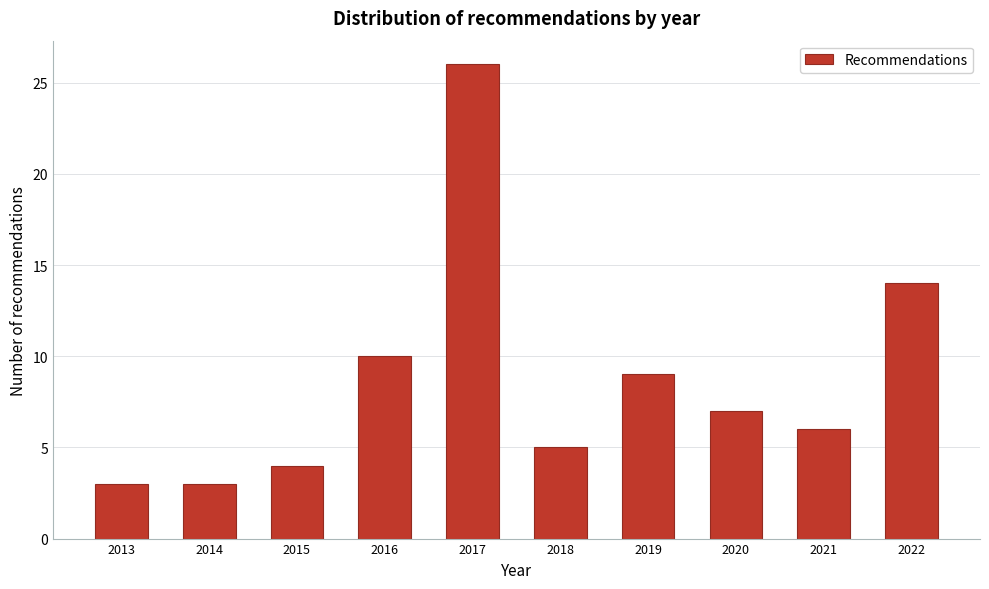

Reading right to left, what are all the values shown in this chart?

2022=14	2021=6	2020=7	2019=9	2018=5	2017=26	2016=10	2015=4	2014=3	2013=3